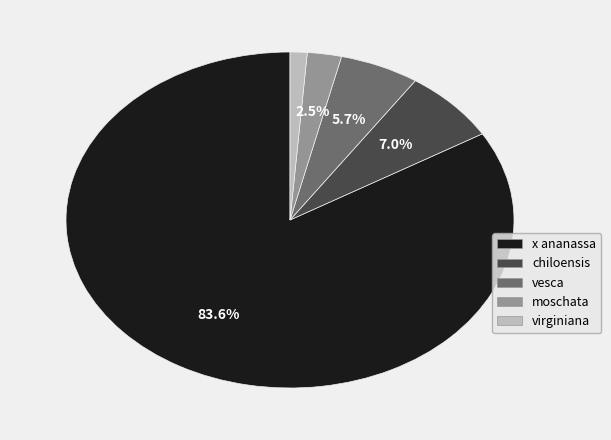

Rank the categories by value from highest to lowest.

x ananassa, chiloensis, vesca, moschata, virginiana